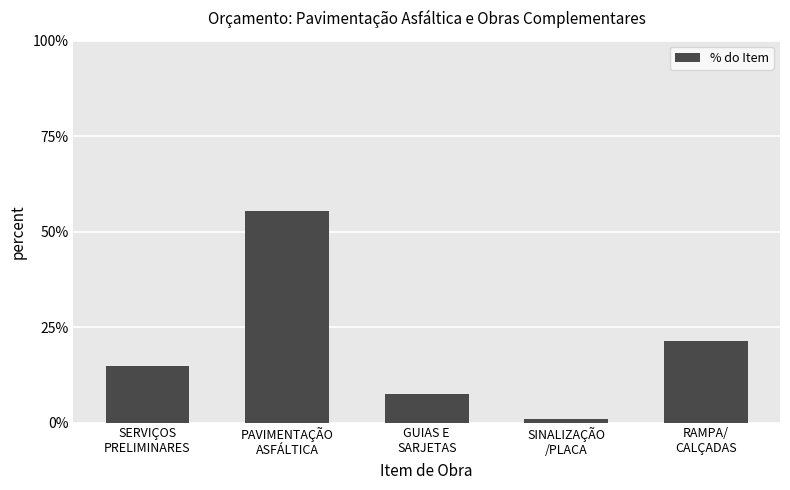

How many categories are shown in the chart?

5